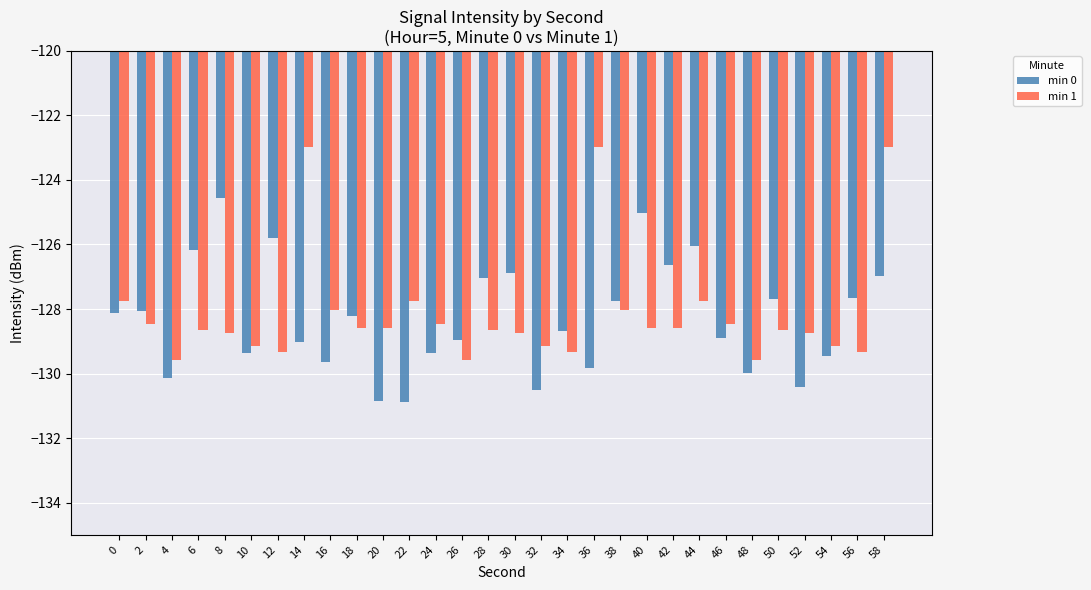

Which category has the highest value in the min 0 series?

8